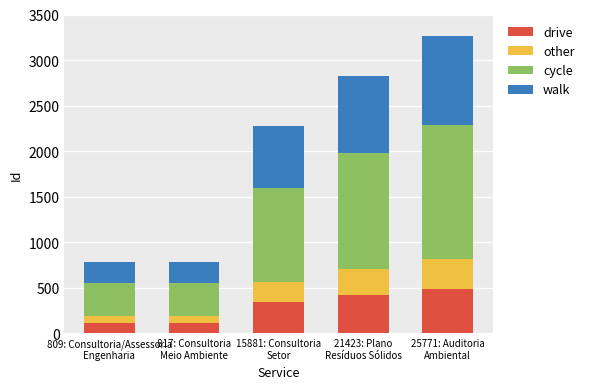

How many distinct data groups are displayed?

4